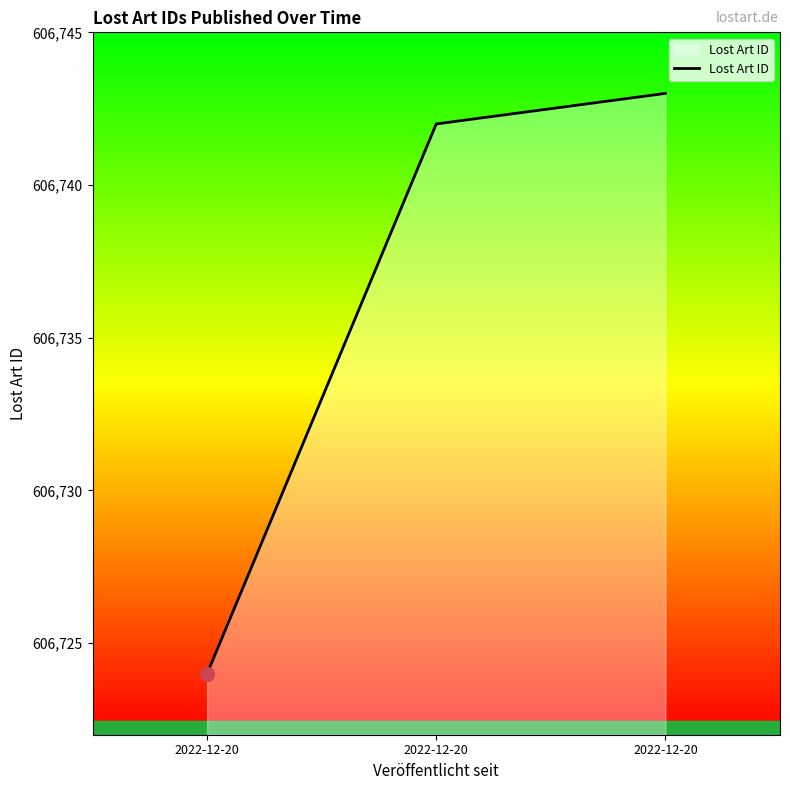

Does the chart have visible grid lines?

No